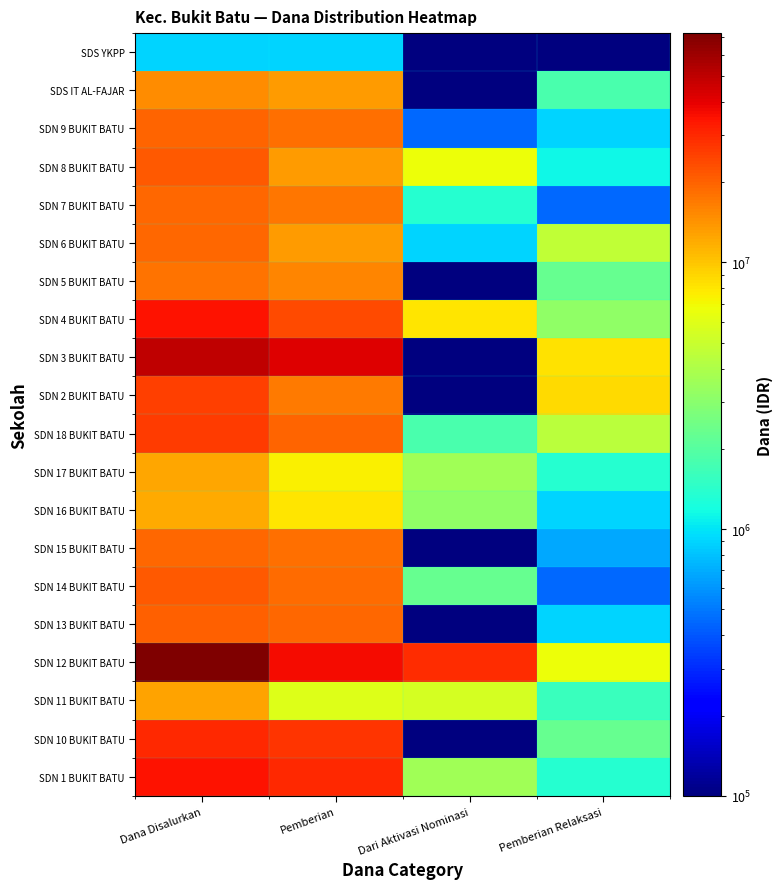

What is the total value across all series at Dari Aktivasi Nominasi?

66375000.8